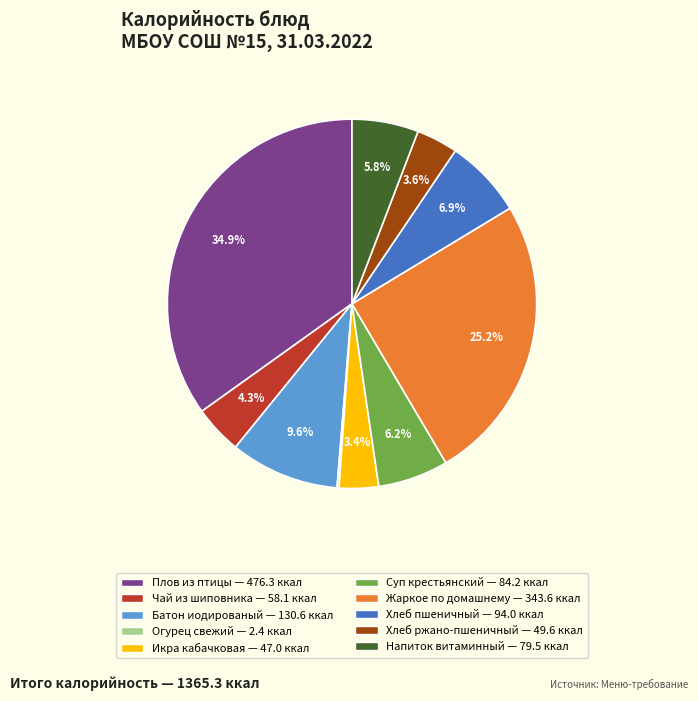

Is there a majority slice in this chart?

No